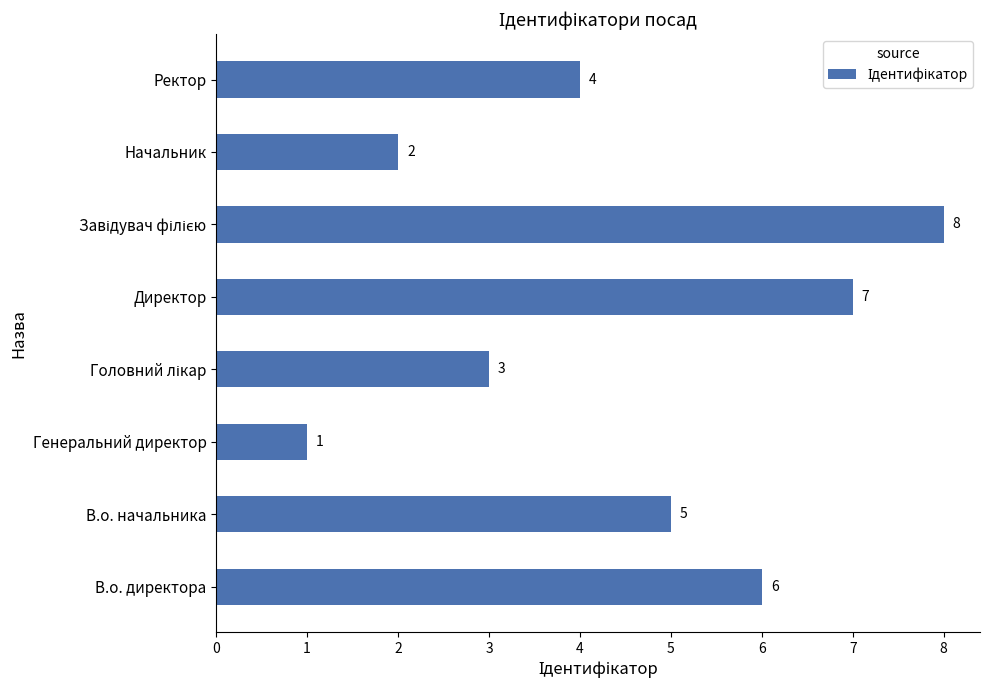

Which category has the lowest value across all series?

Генеральний директор